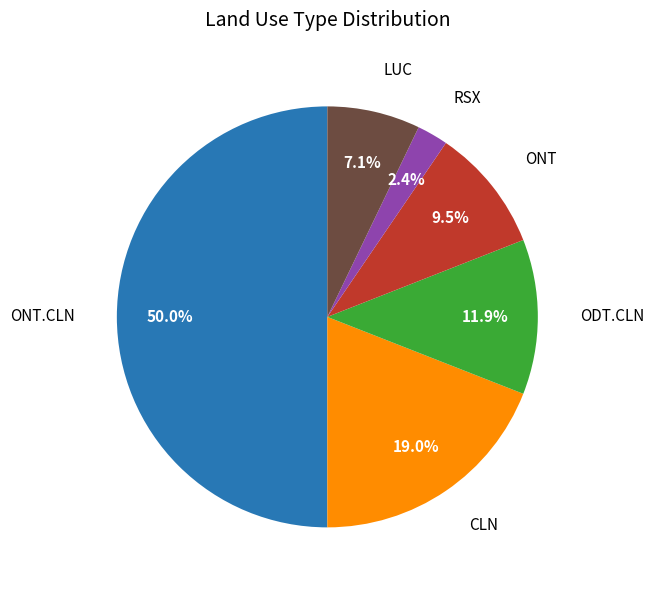

To the nearest percent, what is the difference between the largest and smallest slice percentages?

48%